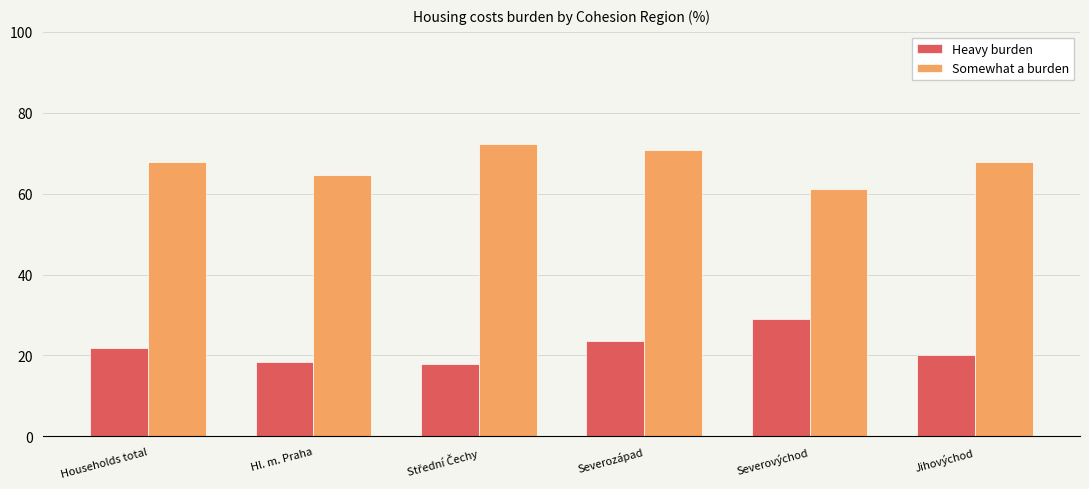

How many data points in Heavy burden are above 21?

3